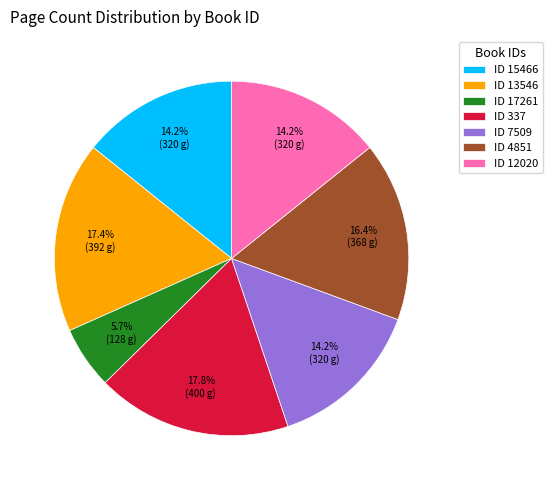

What is the ratio of the value at ID 7509 to the value at ID 337?

0.8